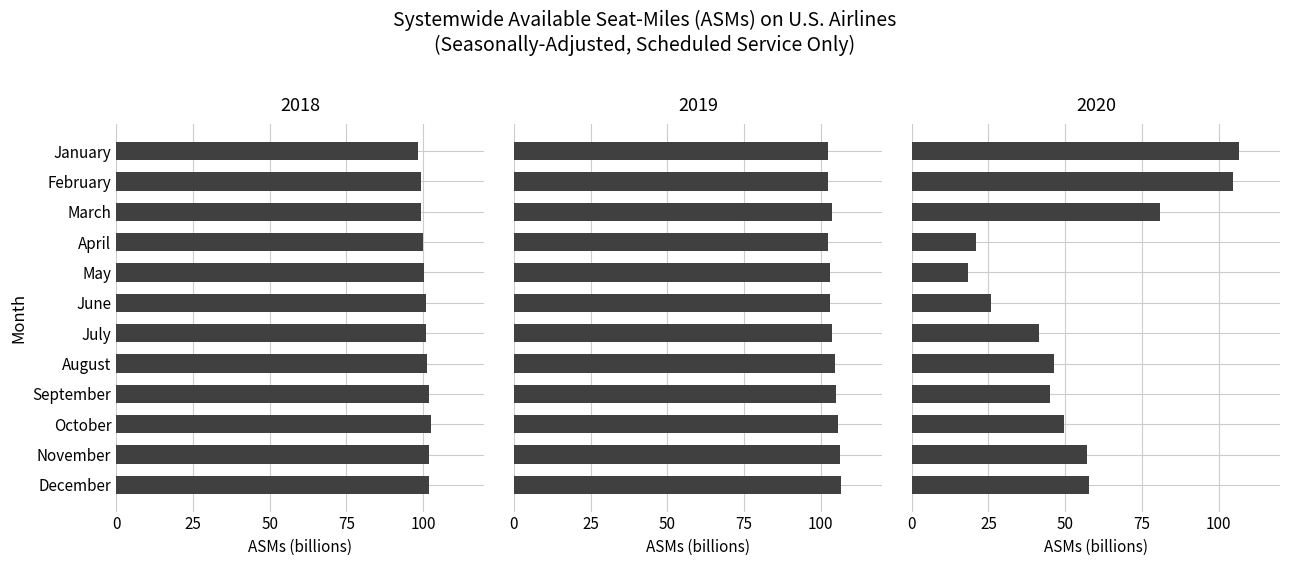

What is the value of the 2018 bar at the 12th from the left?

102.0